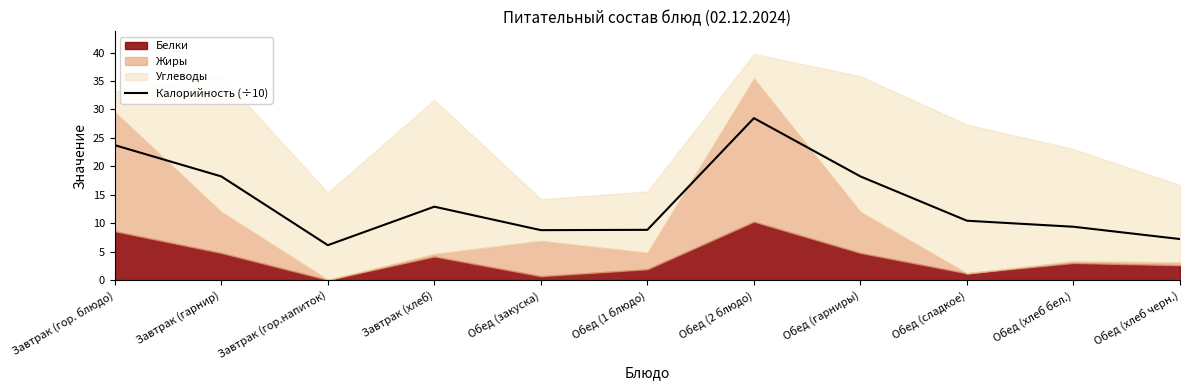

True or false: Калорийность (÷10) has a value of 10.2 at Завтрак (гор. блюдо).

False